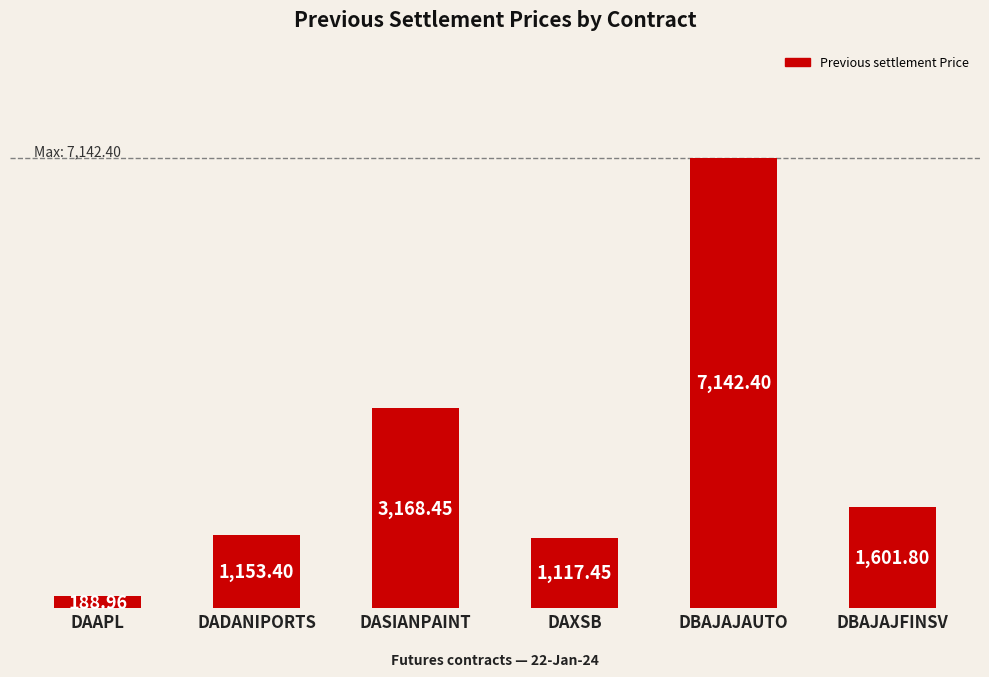

True or false: the data shows 1601.8 at DBAJAJFINSV.

True